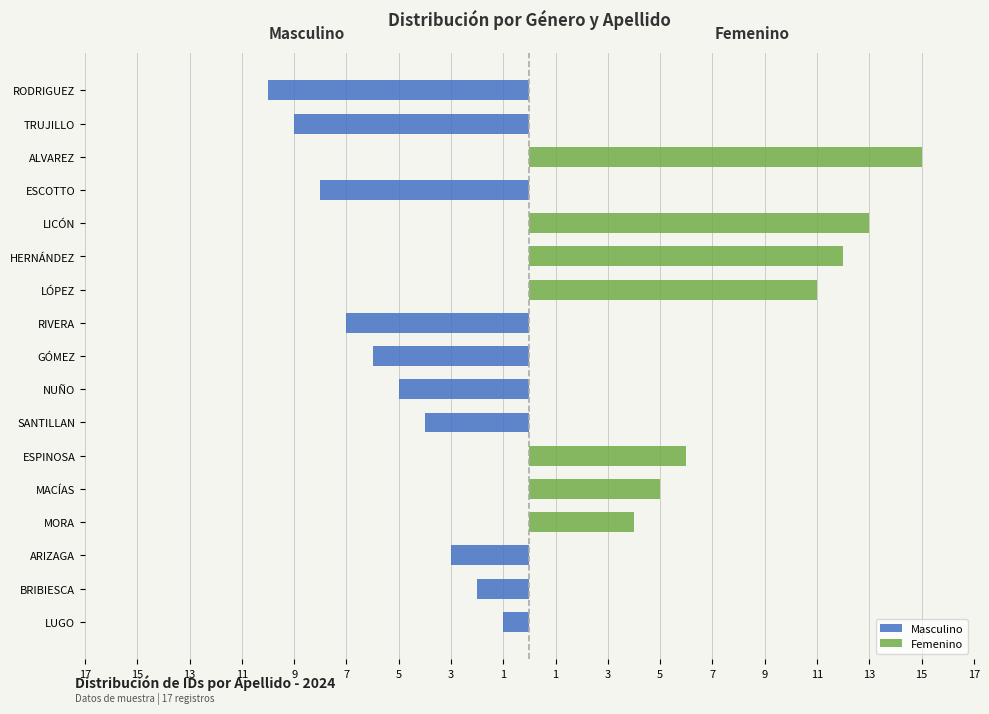

Count the number of data series in this chart.

2